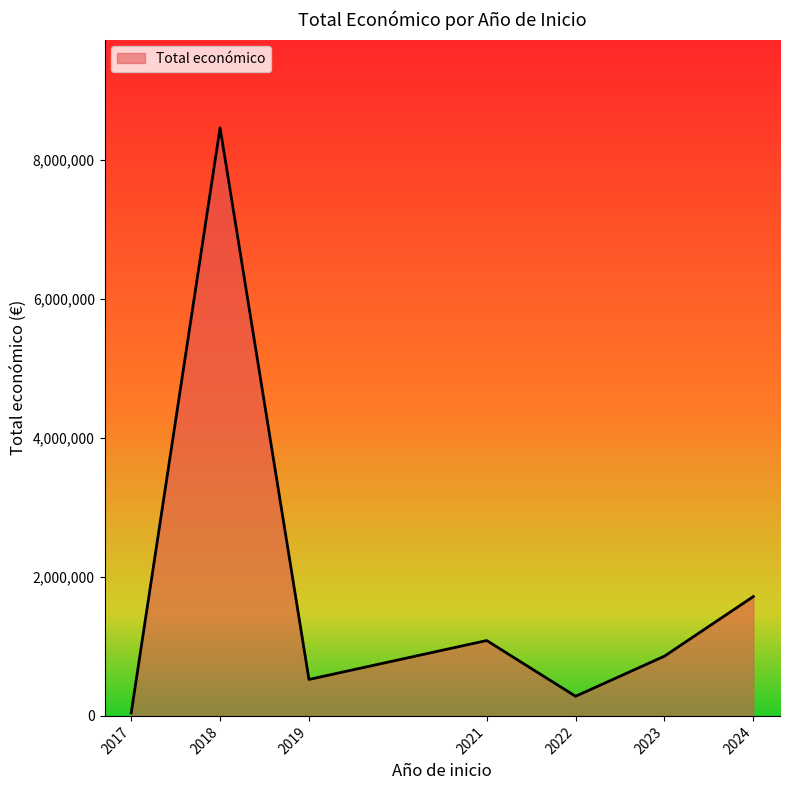

Which label corresponds to the largest value in the chart?

2018